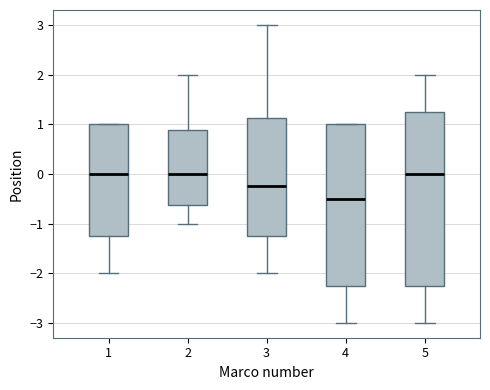

Reading left to right, read every box against the y-axis: the position of its median line, the range the box covers, and the ends of its whiskers. The values are not printed on the chart, so give them approximately, as read against the axis.

1: median 0.0, box -1.2 to 1.0, whiskers -2.0 to 1.0
2: median 0.0, box -0.6 to 0.9, whiskers -1.0 to 2.0
3: median -0.2, box -1.2 to 1.1, whiskers -2.0 to 3.0
4: median -0.5, box -2.2 to 1.0, whiskers -3.0 to 1.0
5: median 0.0, box -2.2 to 1.3, whiskers -3.0 to 2.0